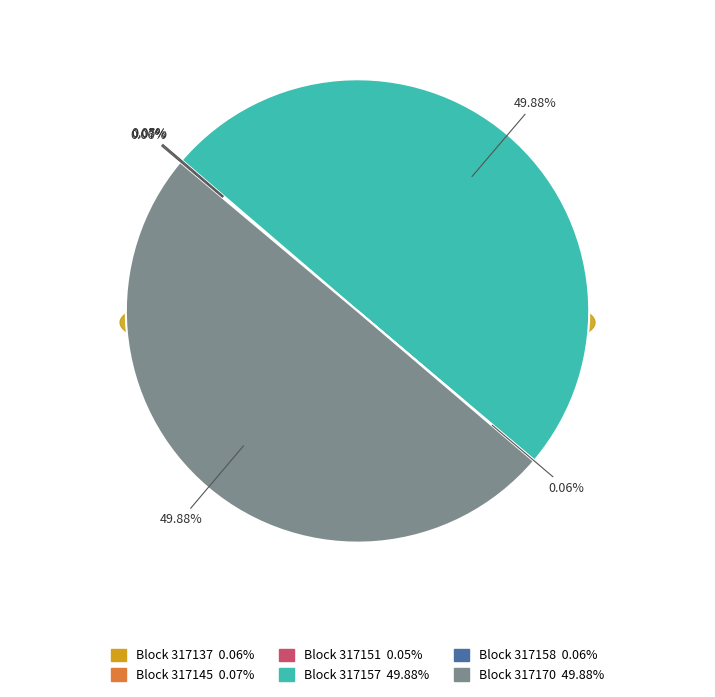

How many slices are in this pie chart?

6